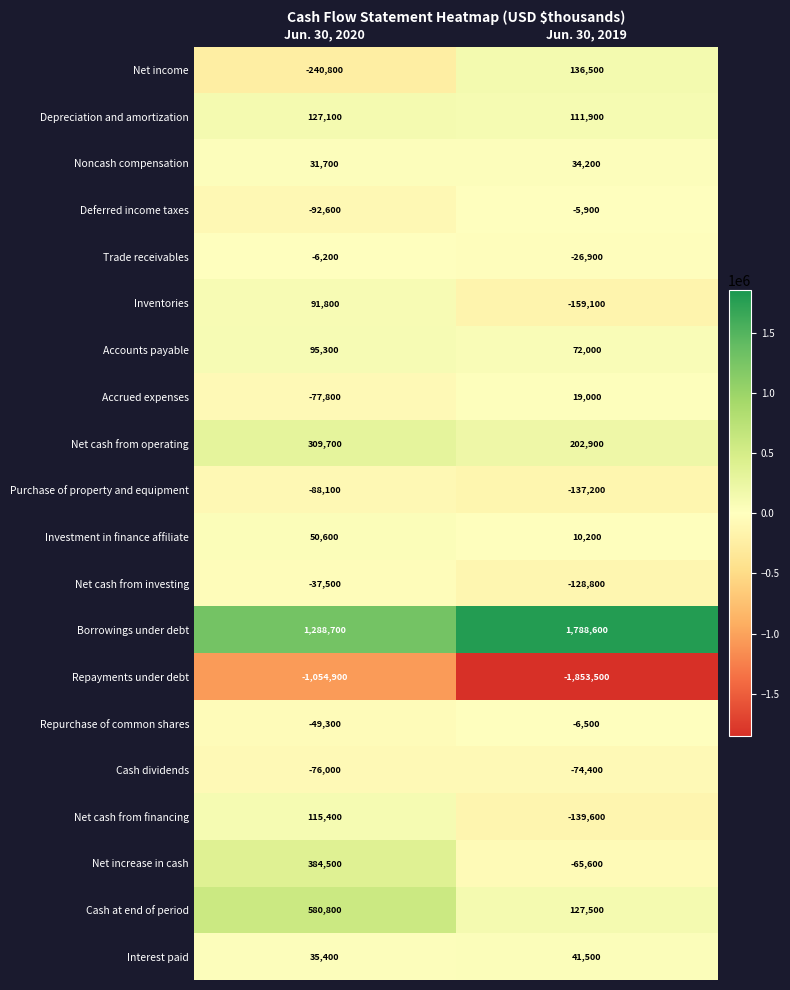

What is the sum of all Noncash compensation values?

65900